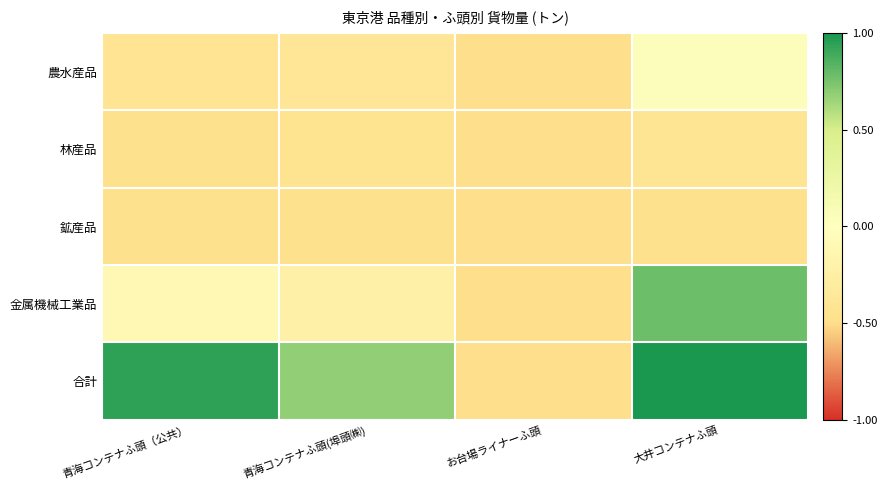

List the series in order of their peak value, highest first.

合計, 金属機械工業品, 農水産品, 林産品, 鉱産品